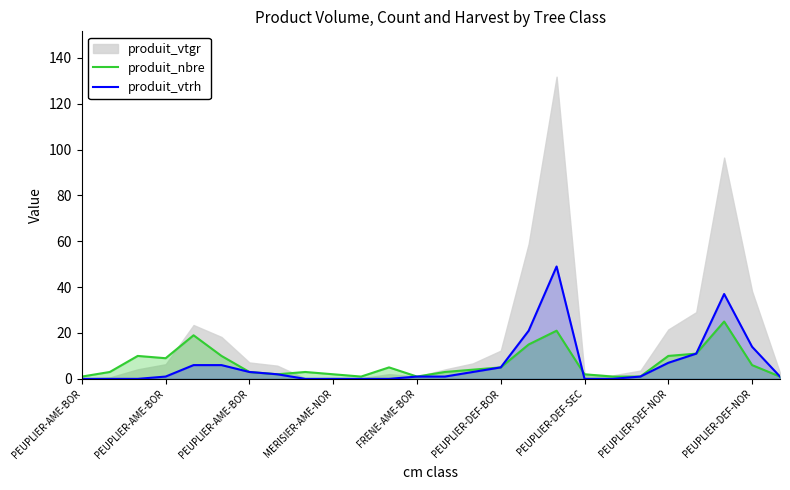

What is the minimum value for produit_nbre?

1